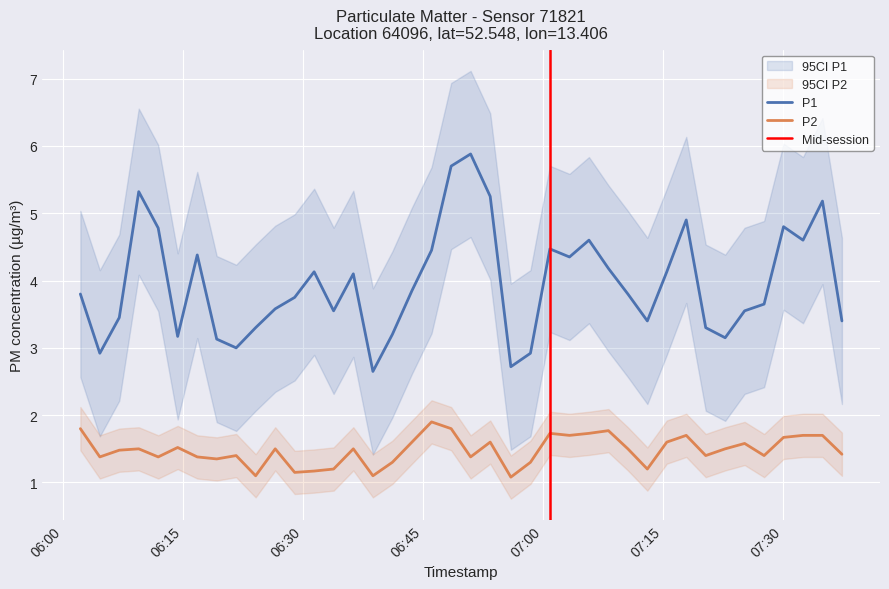

What is the average value of the P2 series?

1.5